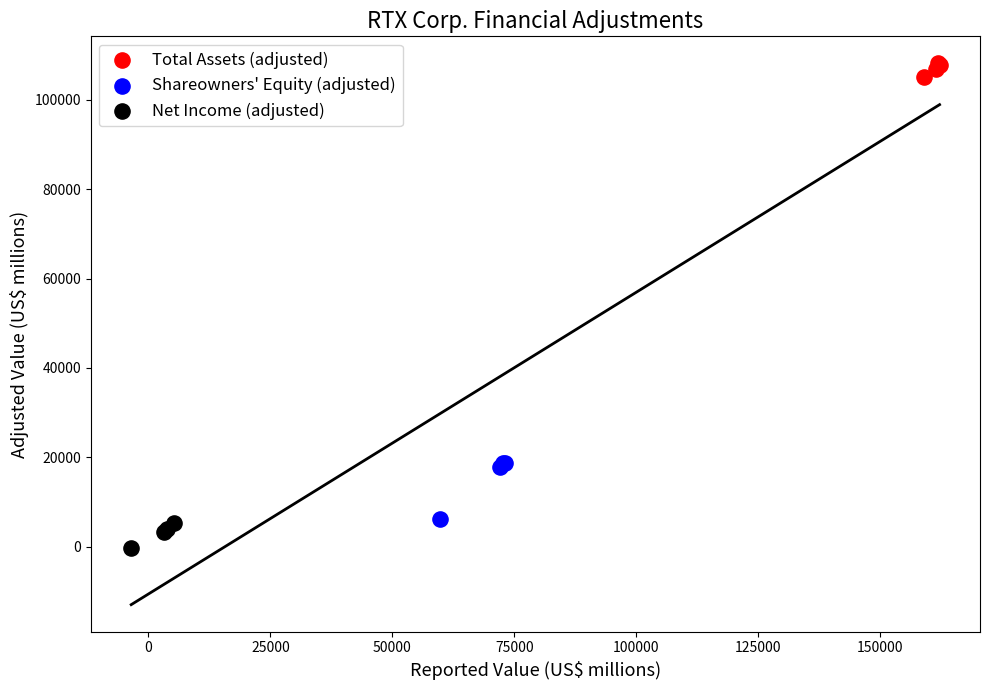

What are all the series names shown in the legend?

Total Assets (adjusted), Shareowners' Equity (adjusted), Net Income (adjusted)